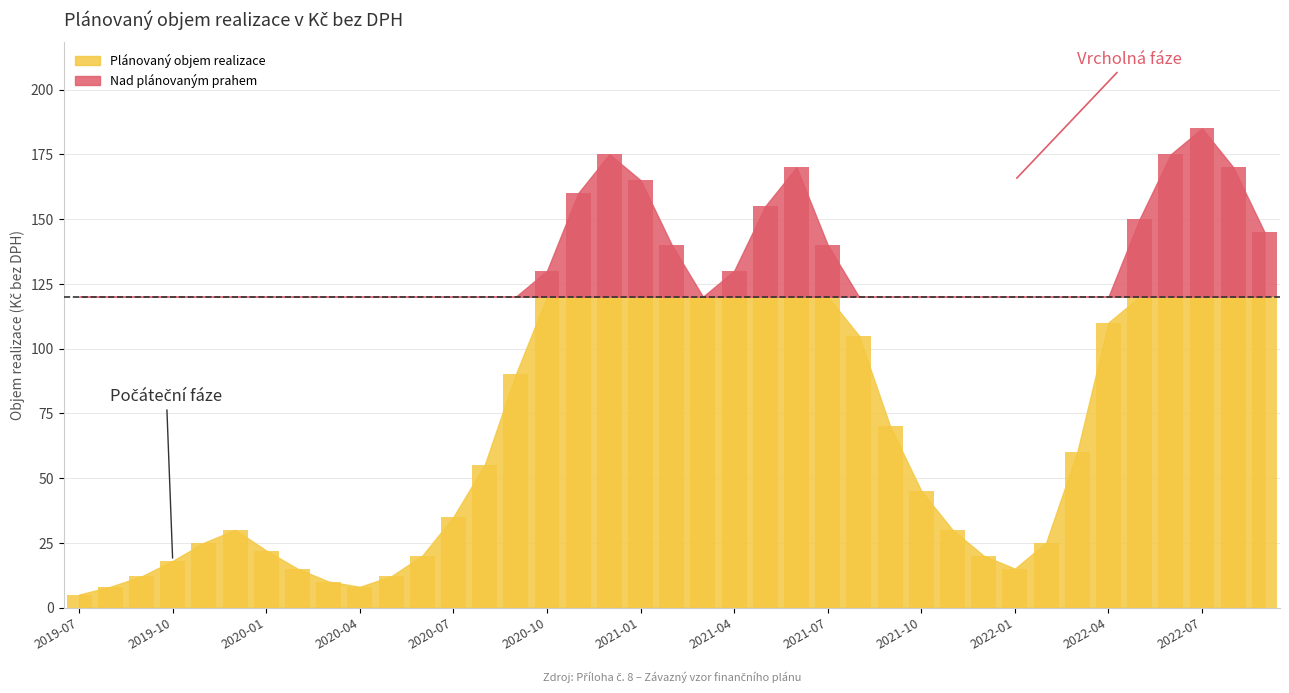

What is the average value?

81